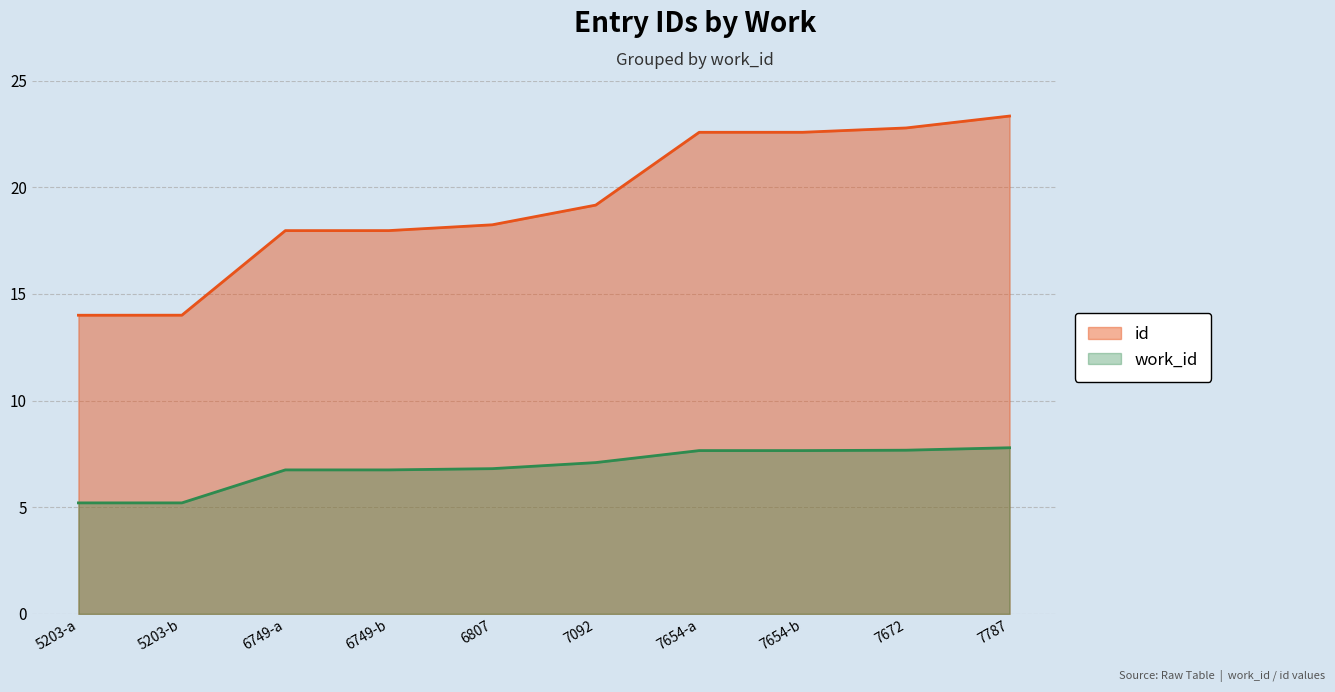

Is the value of work_id at 5203-a greater than the value of id at 5203-b?

No